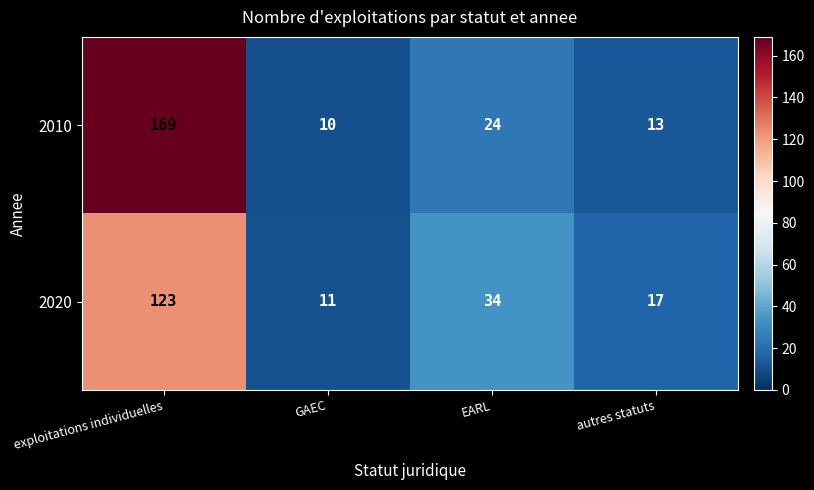

The 2010 series shows 13 at autres statuts. True or false?

True